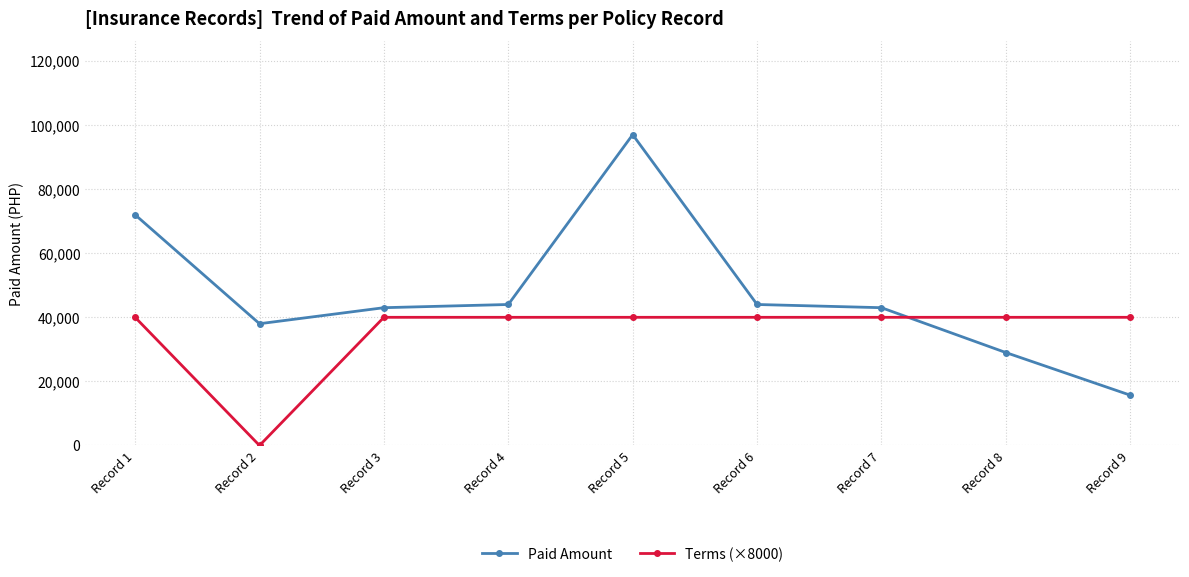

Where is the first local minimum for Terms (×8000)?

Record 2